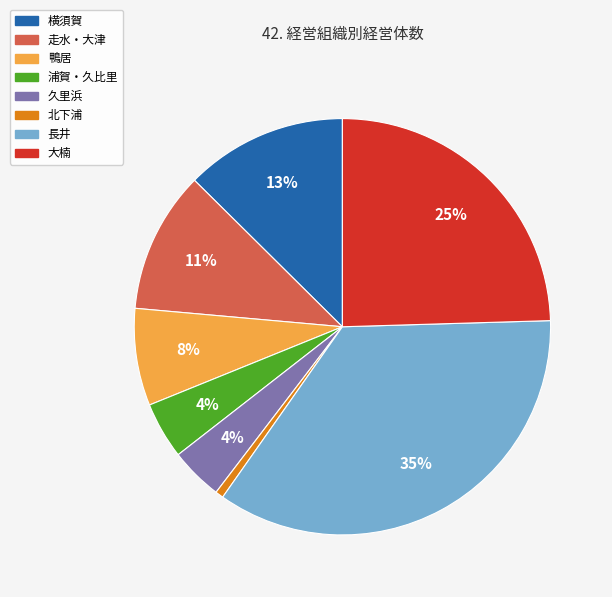

Do 横須賀 and 走水・大津 together represent more than half of the pie?

No